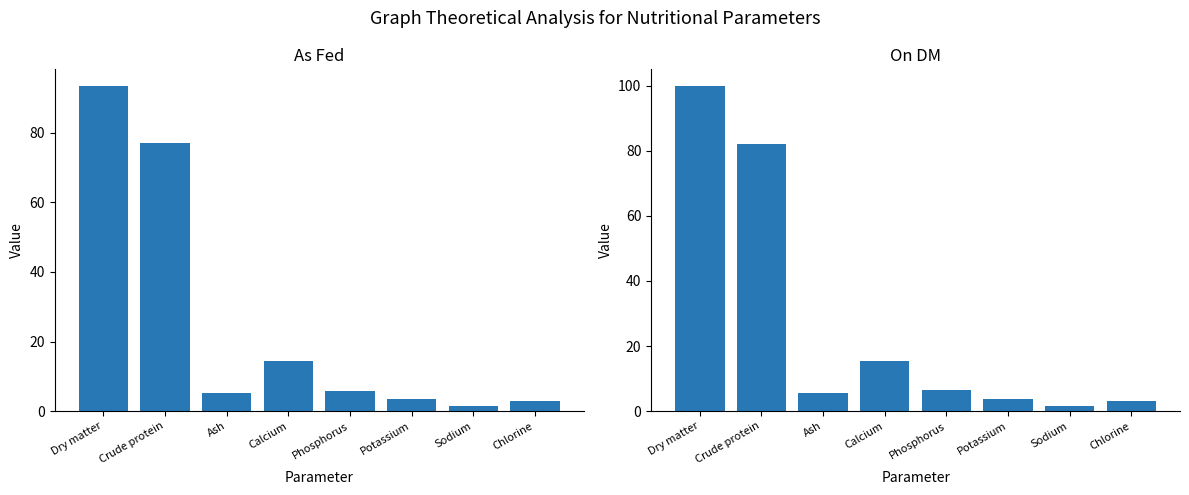

Are the bars grouped side by side (vs. stacked)?

Yes